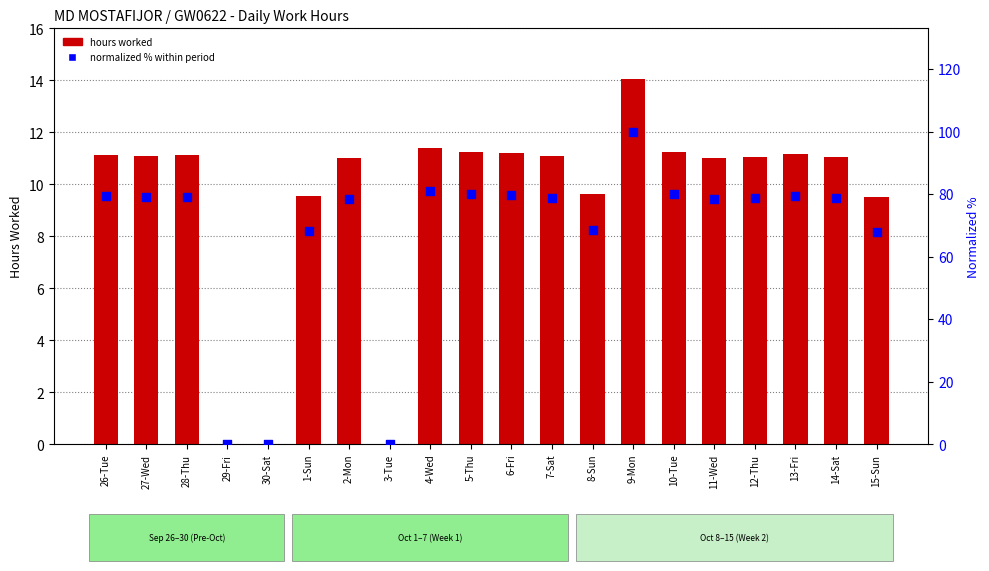

What are all the series names shown in the legend?

hours worked, normalized % within period